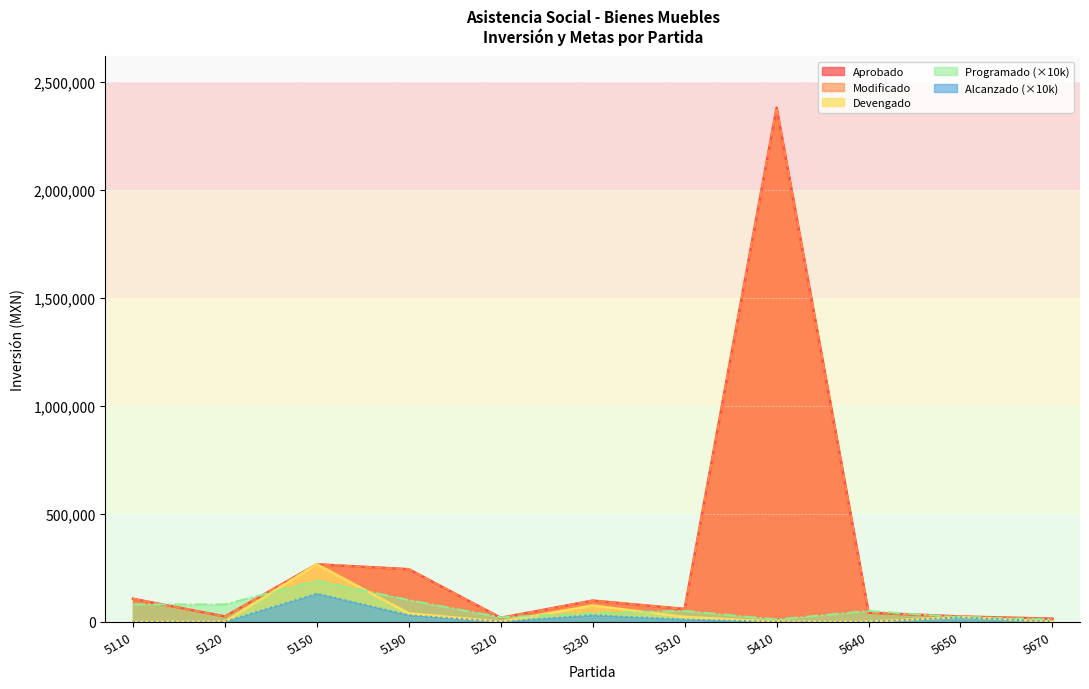

What is the value of the Programado point at the 9th from the left?

50000.0